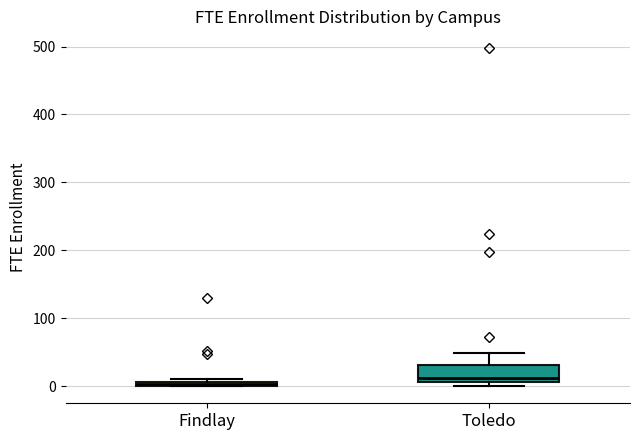

Which box is the tallest, from its lower edge to its upper edge?

Toledo